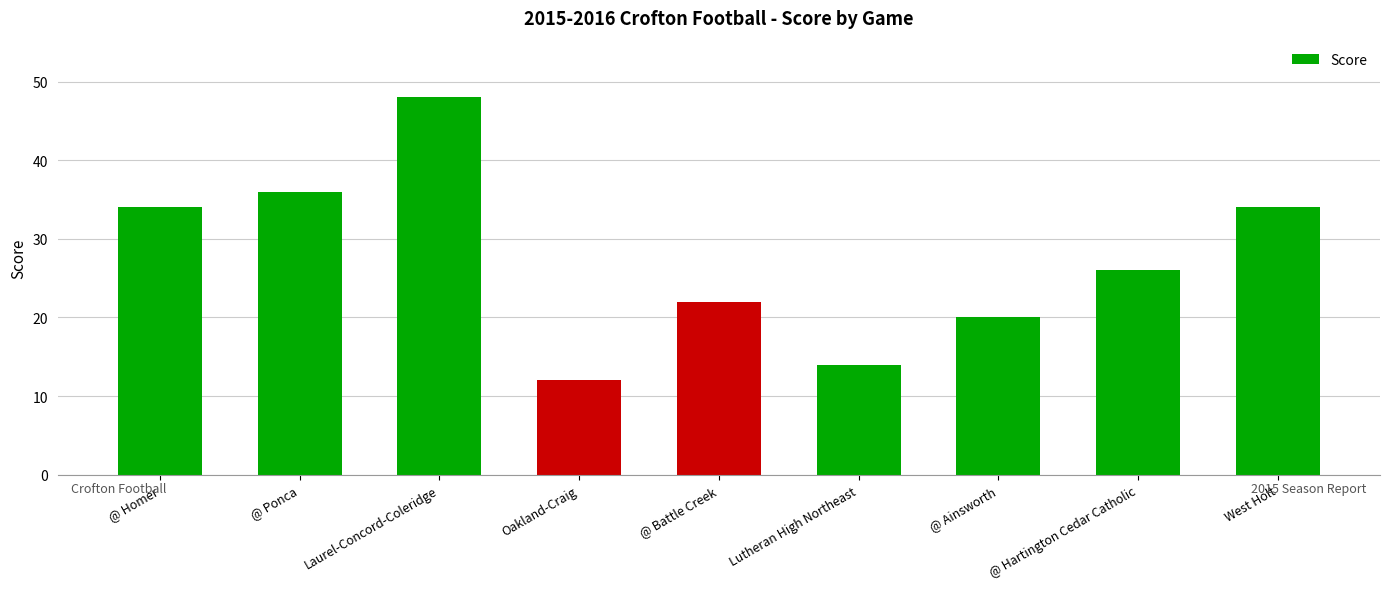

What is the ratio of the value at @ Ainsworth to the value at Lutheran High Northeast?

1.4